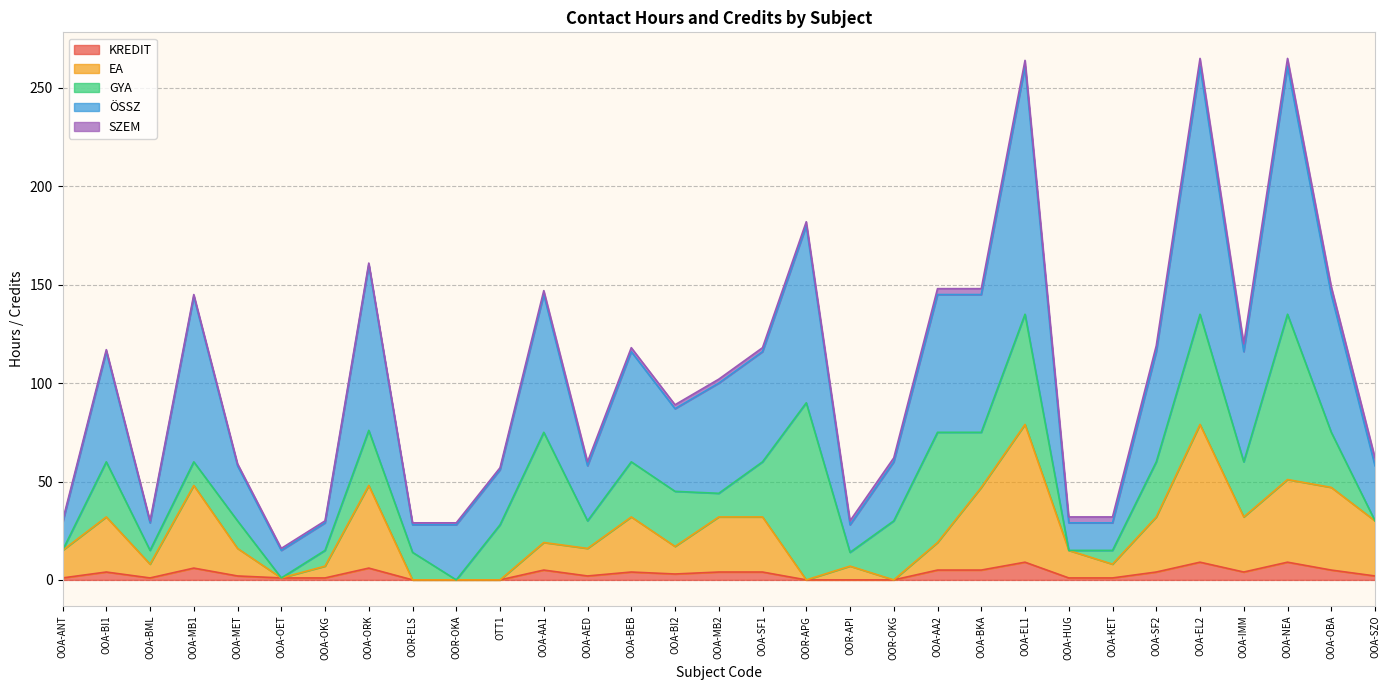

What is the total value across all series at OOR-API?

30